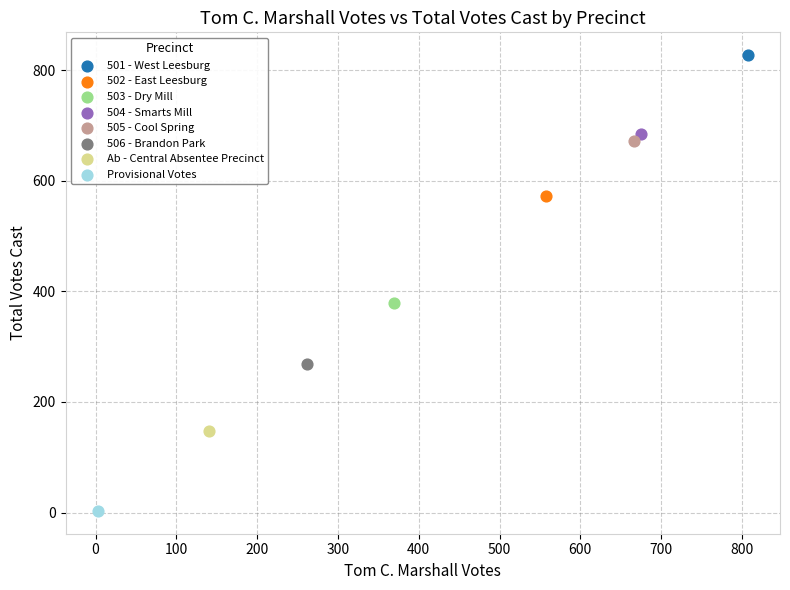

What are all the series names shown in the legend?

501 - West Leesburg, 502 - East Leesburg, 503 - Dry Mill, 504 - Smarts Mill, 505 - Cool Spring, 506 - Brandon Park, Ab - Central Absentee Precinct, Provisional Votes